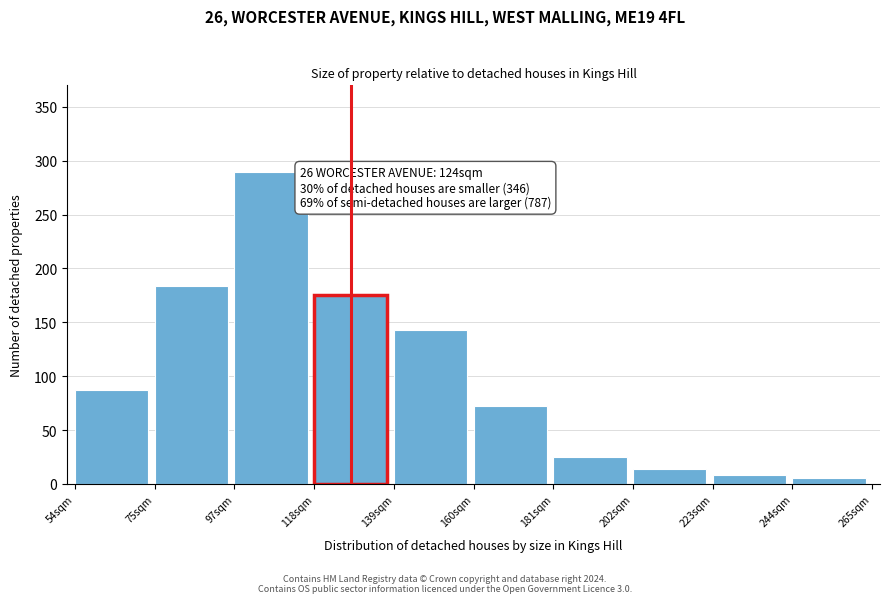

Reading left to right, transcribe all the data shown in this chart.

87	184	290	175	143	72	25	14	8	5